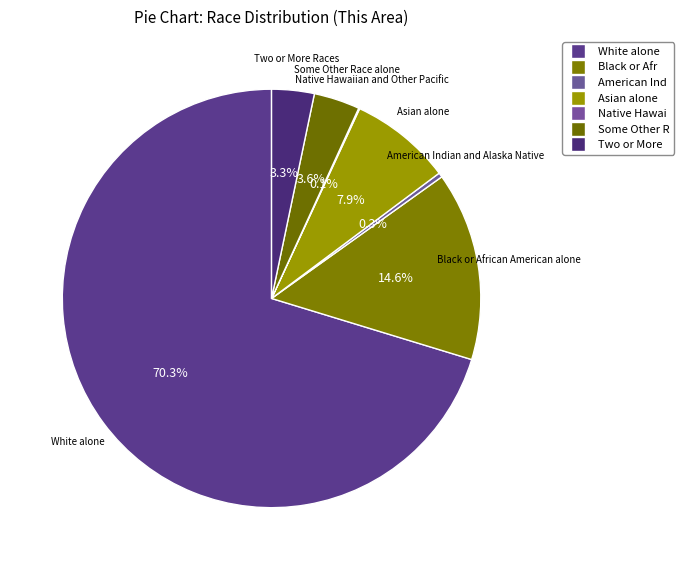

Between White alone and Asian alone, which is larger?

White alone